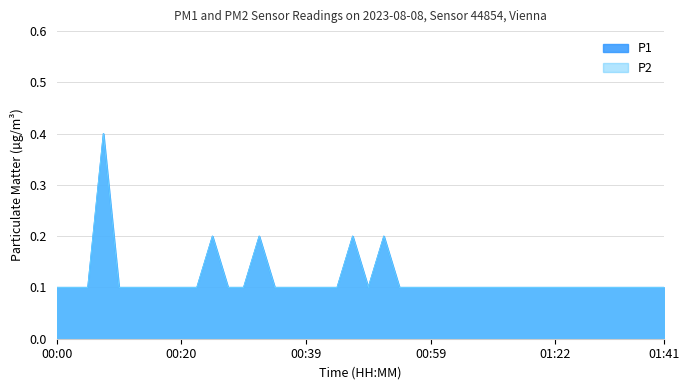

Does the chart have visible grid lines?

Yes